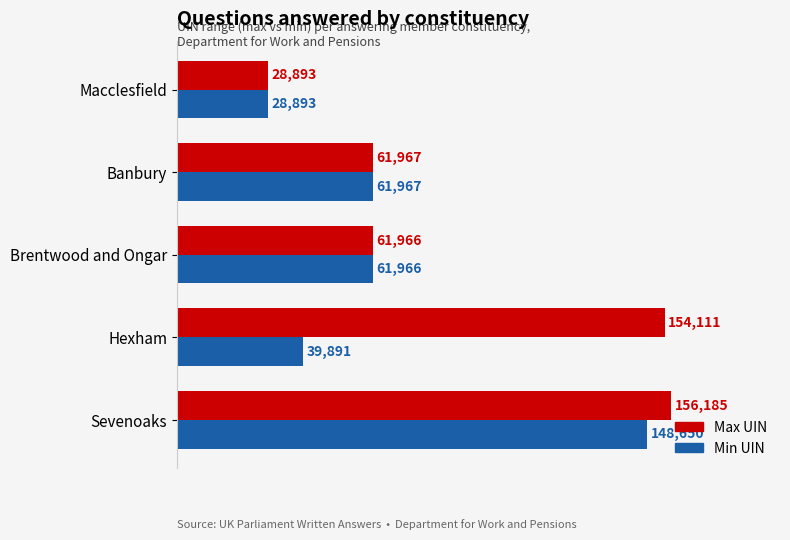

Rank the series by their maximum value, from lowest to highest.

Min UIN, Max UIN